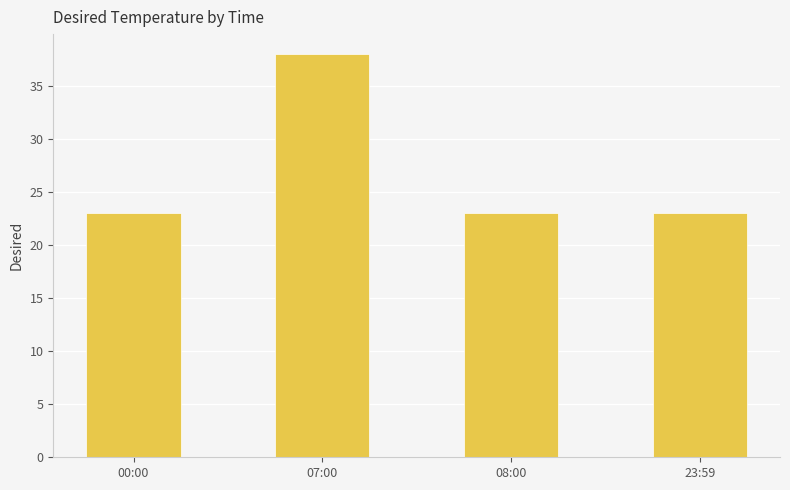

Are the bars horizontal?

No